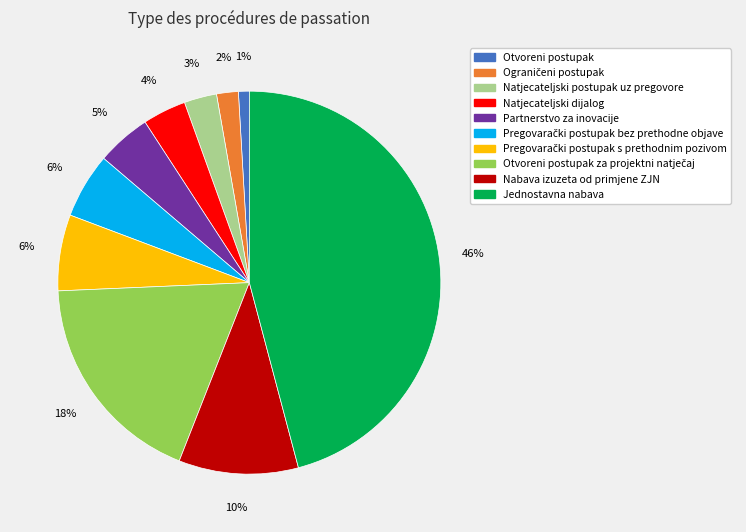

Does any single category account for the majority?

No